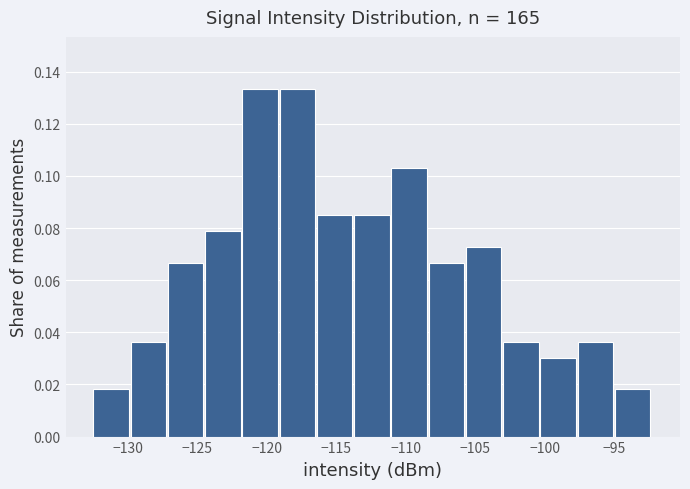

Reading left to right, transcribe this chart: for each bar, give the range it covers on the x-axis and its height. Neither the bar edges nor the heights are printed on the chart, so give them approximately, as read against the axes.

-132.5 to -130.0: 0.018
-130.0 to -127.0: 0.036
-127.0 to -124.5: 0.066
-124.5 to -121.5: 0.078
-121.5 to -119.0: 0.134
-119.0 to -116.5: 0.134
-116.5 to -113.5: 0.084
-113.5 to -111.0: 0.084
-111.0 to -108.5: 0.104
-108.5 to -105.5: 0.066
-105.5 to -103.0: 0.072
-103.0 to -100.5: 0.036
-100.5 to -97.5: 0.030
-97.5 to -95.0: 0.036
-95.0 to -92.5: 0.018